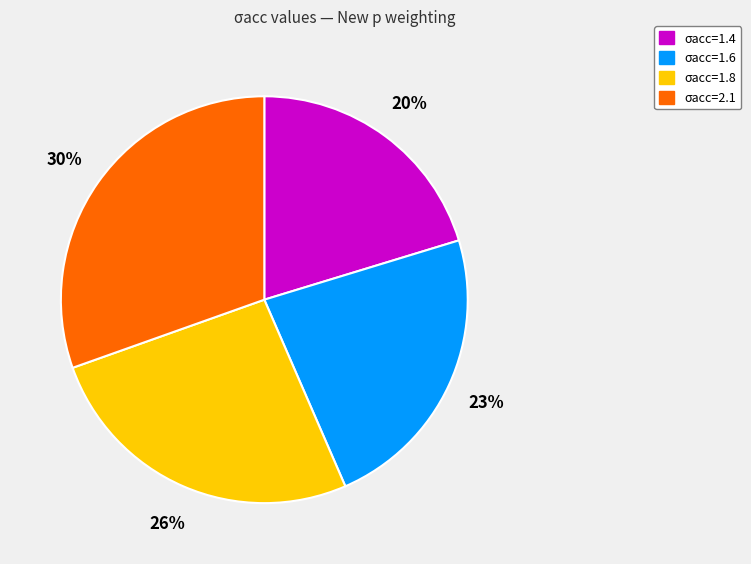

Approximately how many times larger is the value at σacc=1.6 compared to σacc=1.4?

1.1